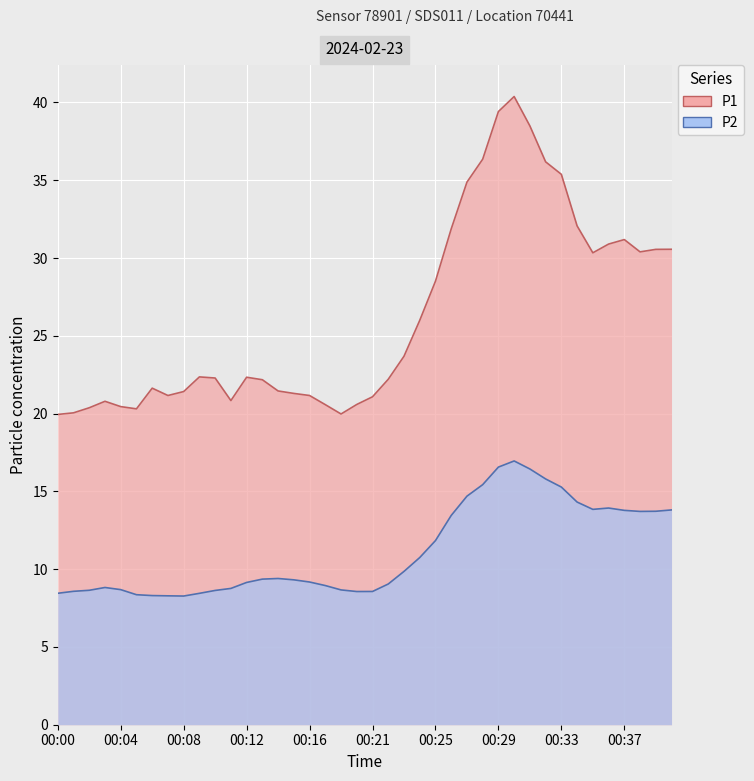

Rank the series by their maximum value, from highest to lowest.

P1, P2